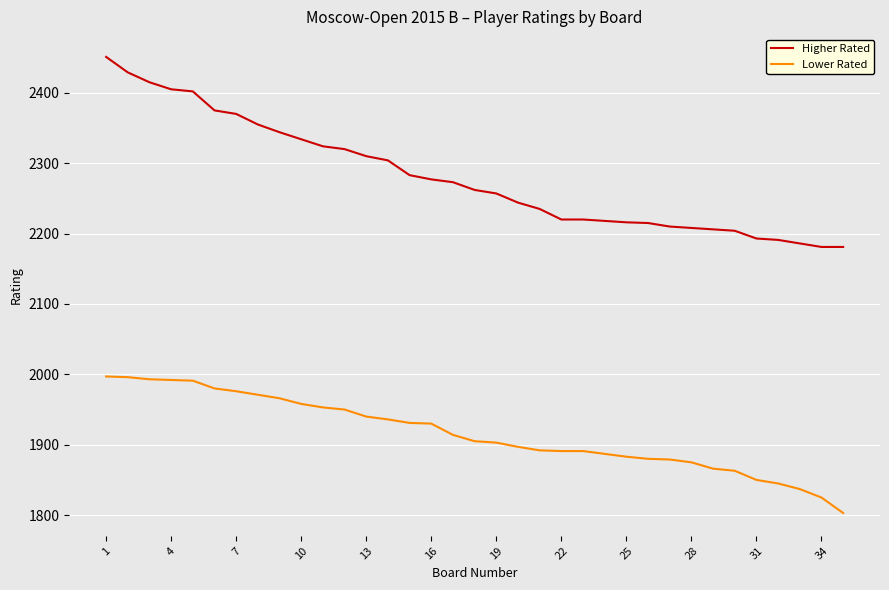

Count the number of categories in the chart.

35